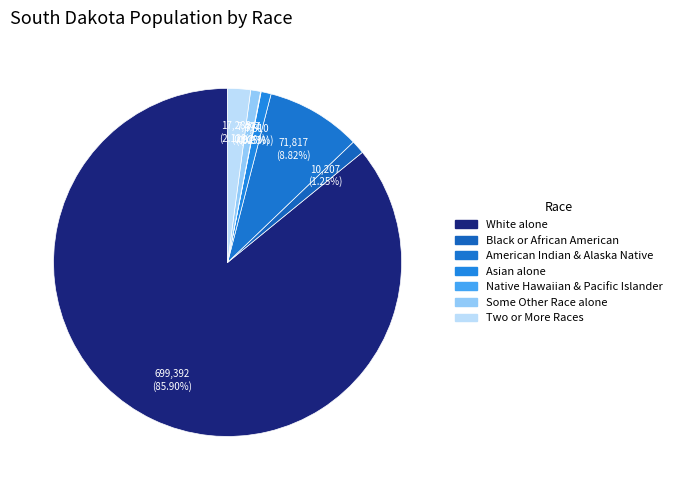

Which slice represents more than half of the pie?

White alone